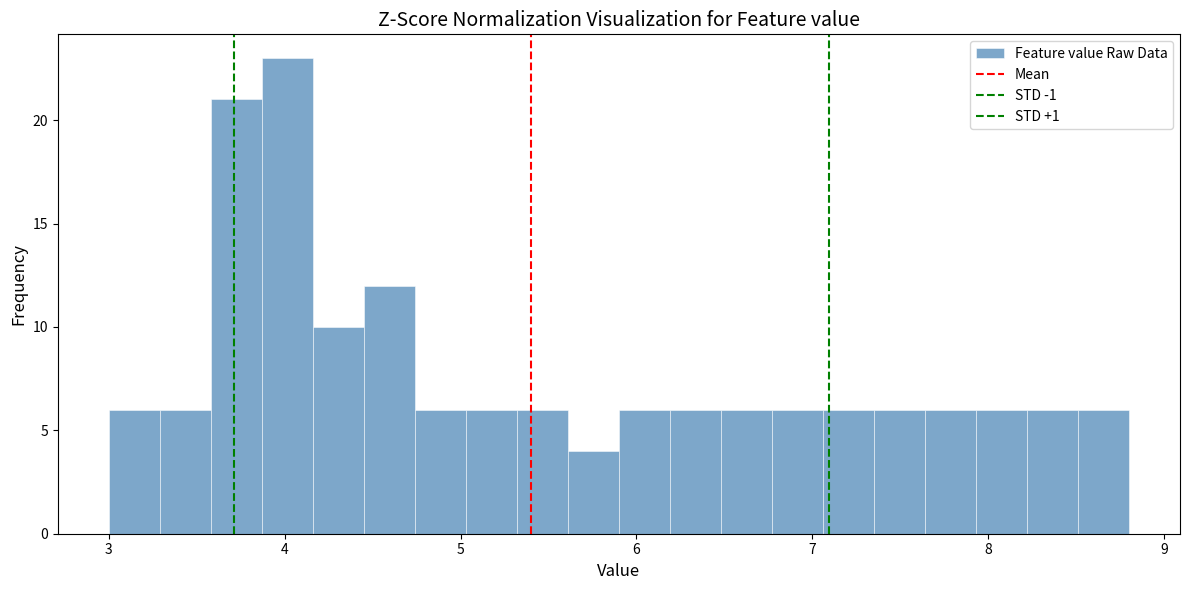

Around what value on the x-axis is the tallest bar? Give the approximate position of its centre, as read against the axis.

4.0